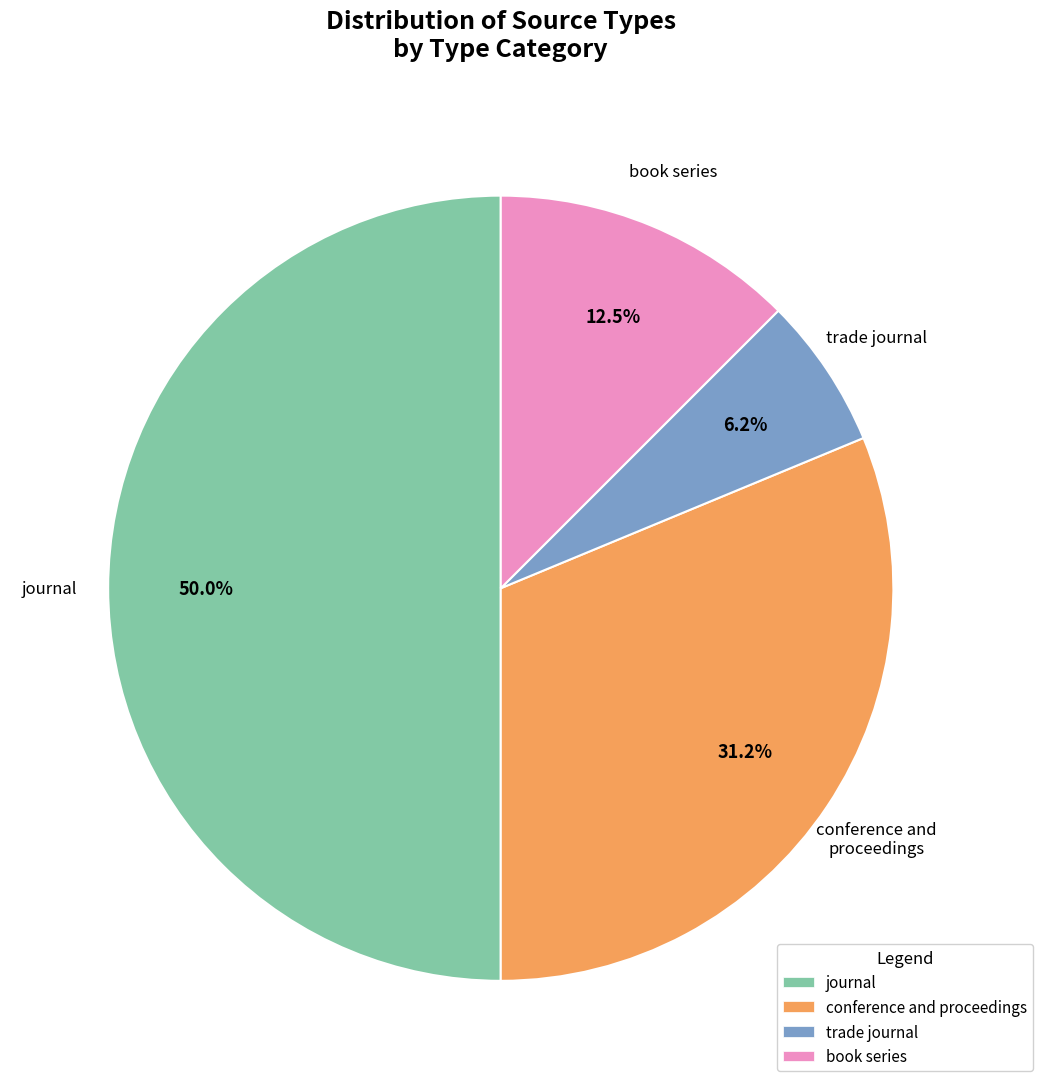

Rank the categories by value from highest to lowest.

journal, conference and proceedings, book series, trade journal